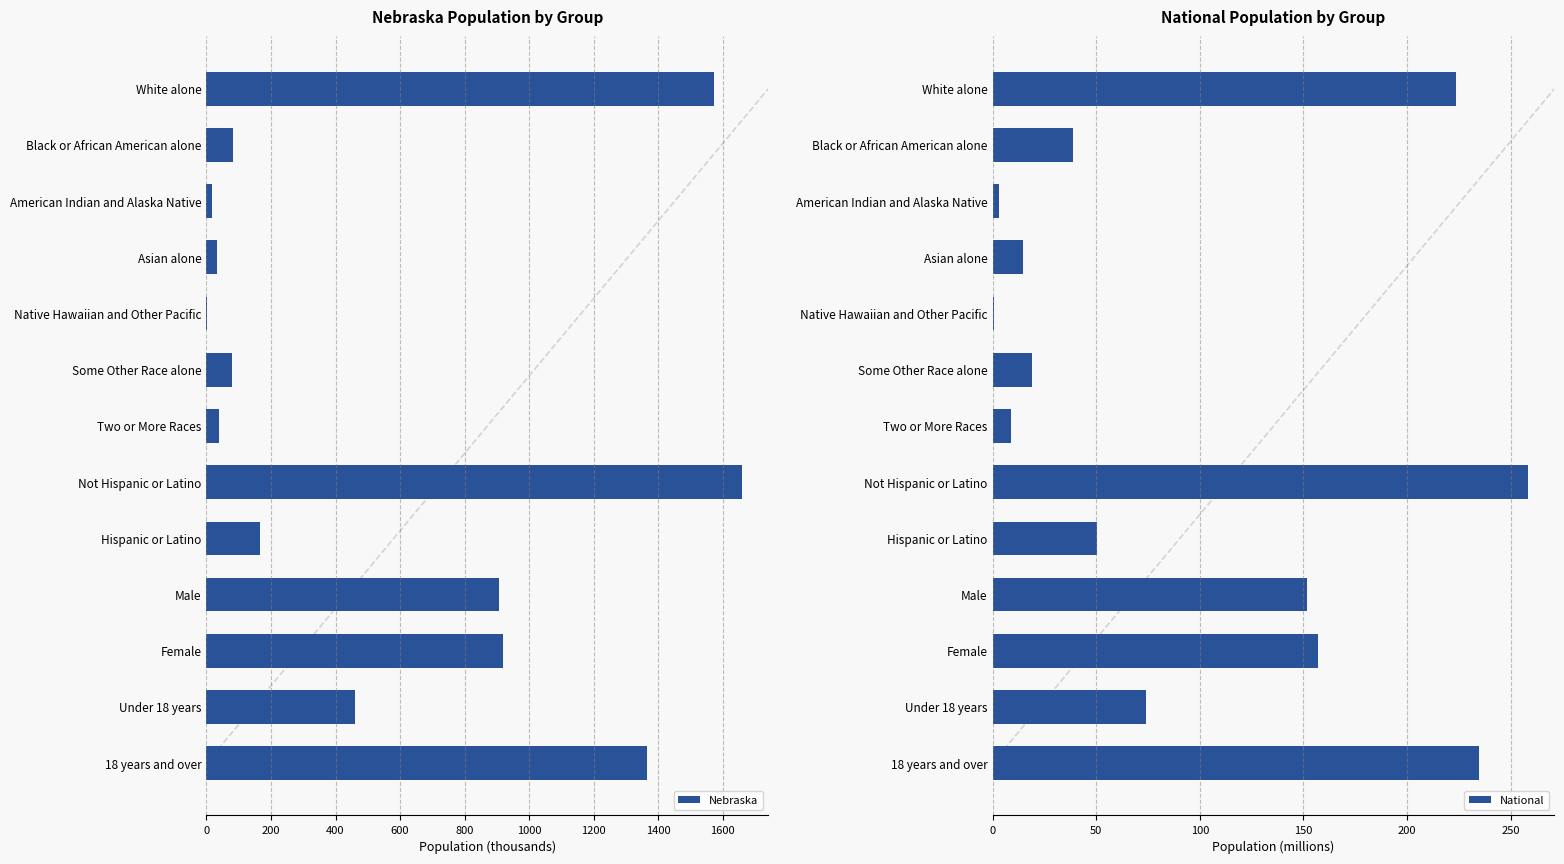

What is the sum of all Nebraska values?

7305.4